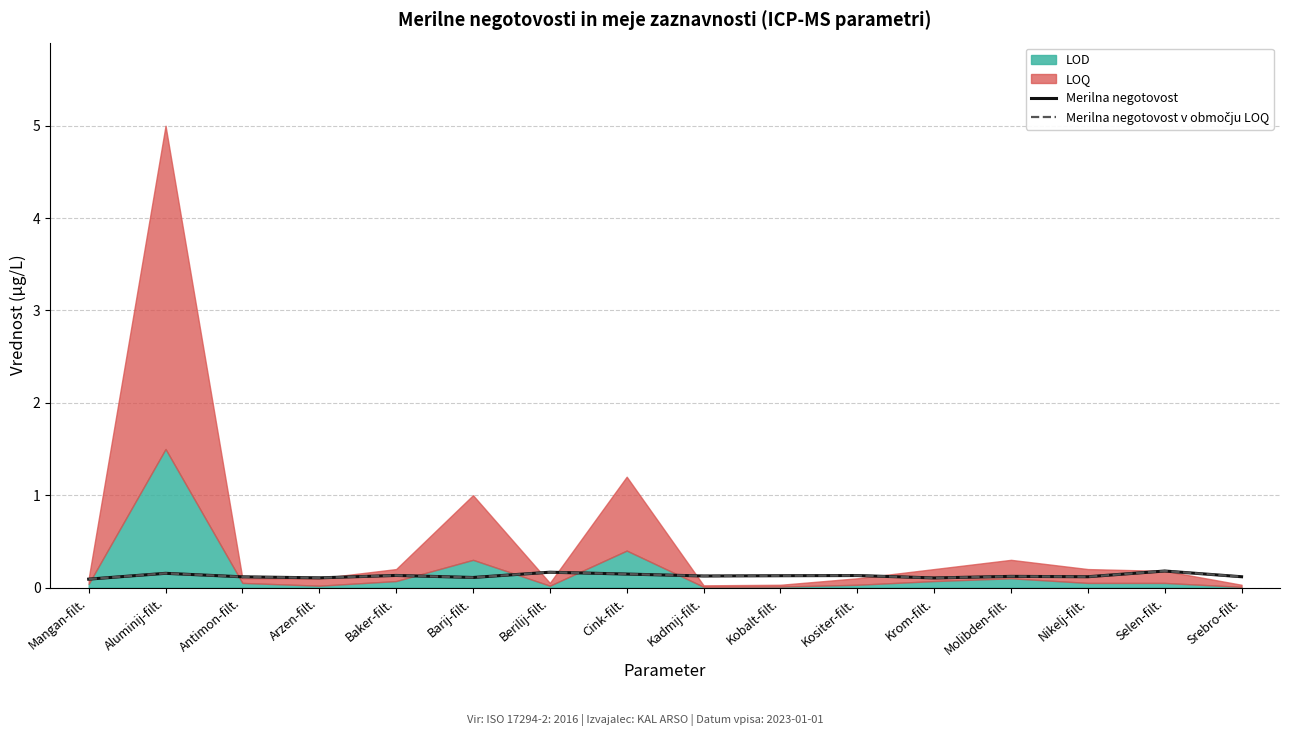

True or false: Merilna negotovost v območju LOQ and Merilna negotovost intersect in this chart.

False